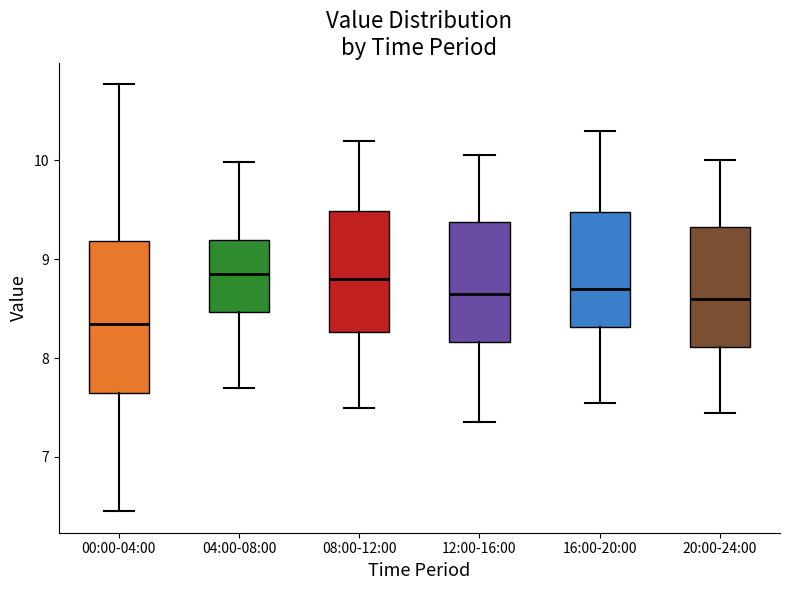

Where does the median line of the box for 16:00-20:00 sit on the y-axis? The values are not printed on the chart, so give them approximately, as read against the axis.

8.7